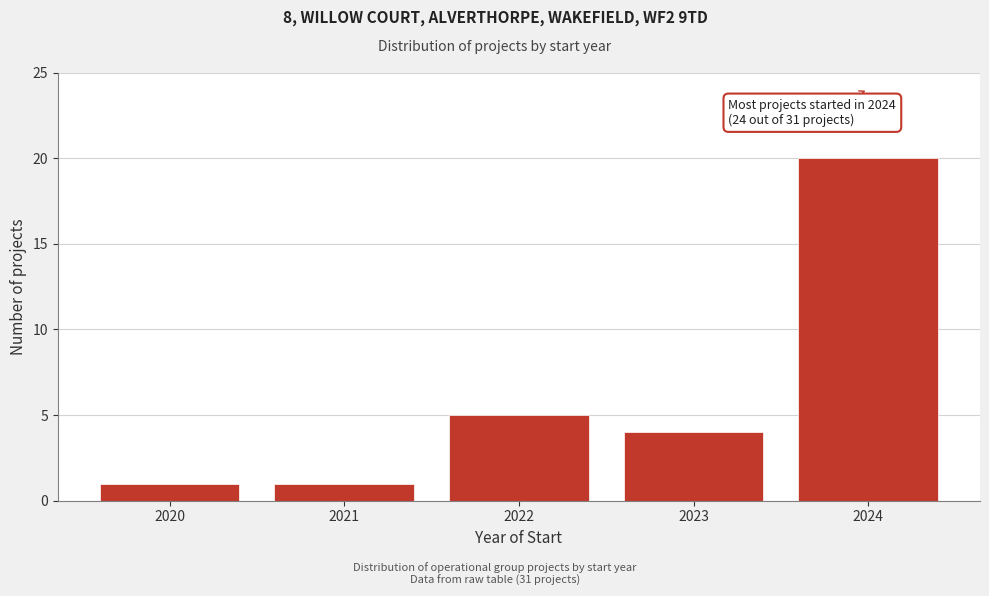

Reading right to left, what are all the values shown in this chart?

20	4	5	1	1